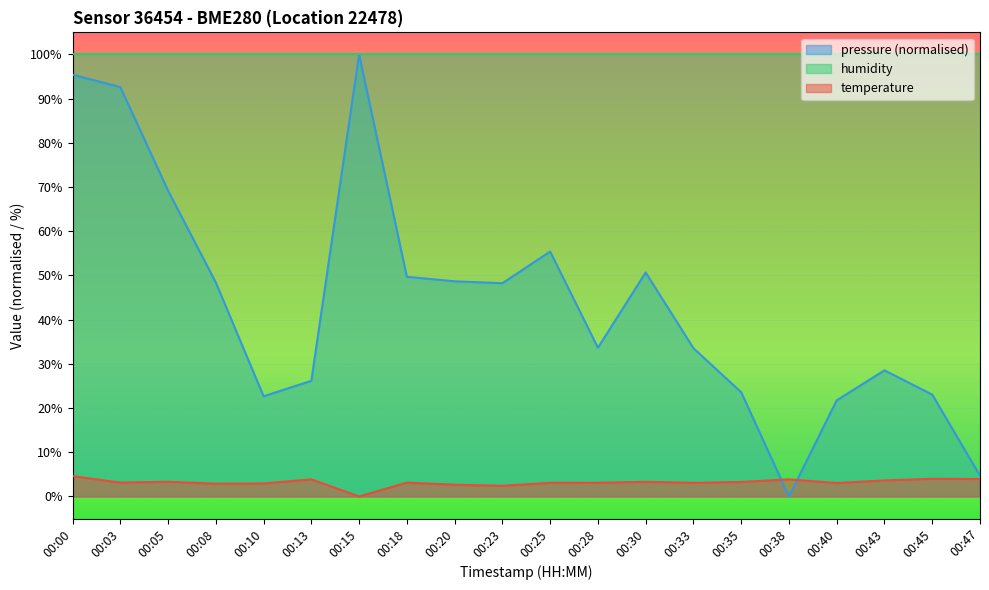

How many data points are above 3?

15